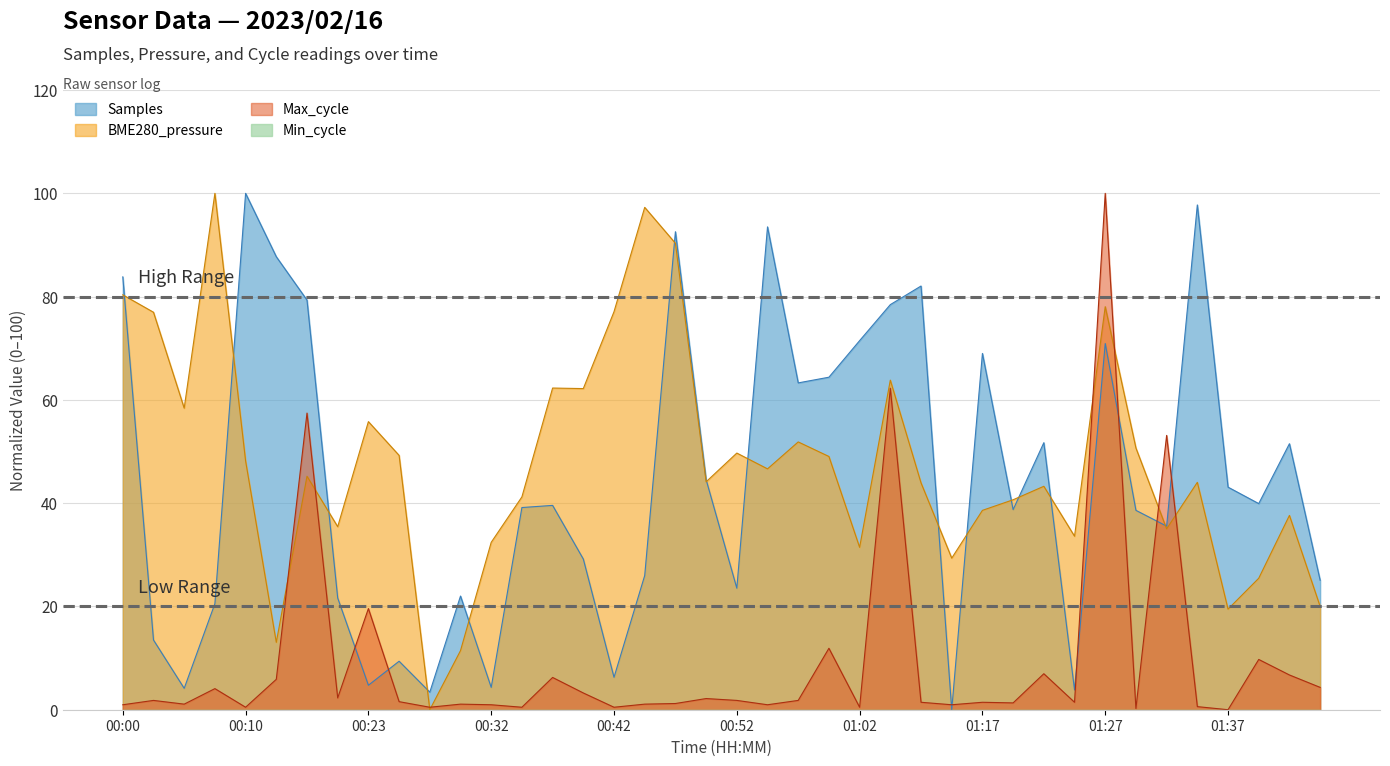

Does the chart have visible grid lines?

Yes